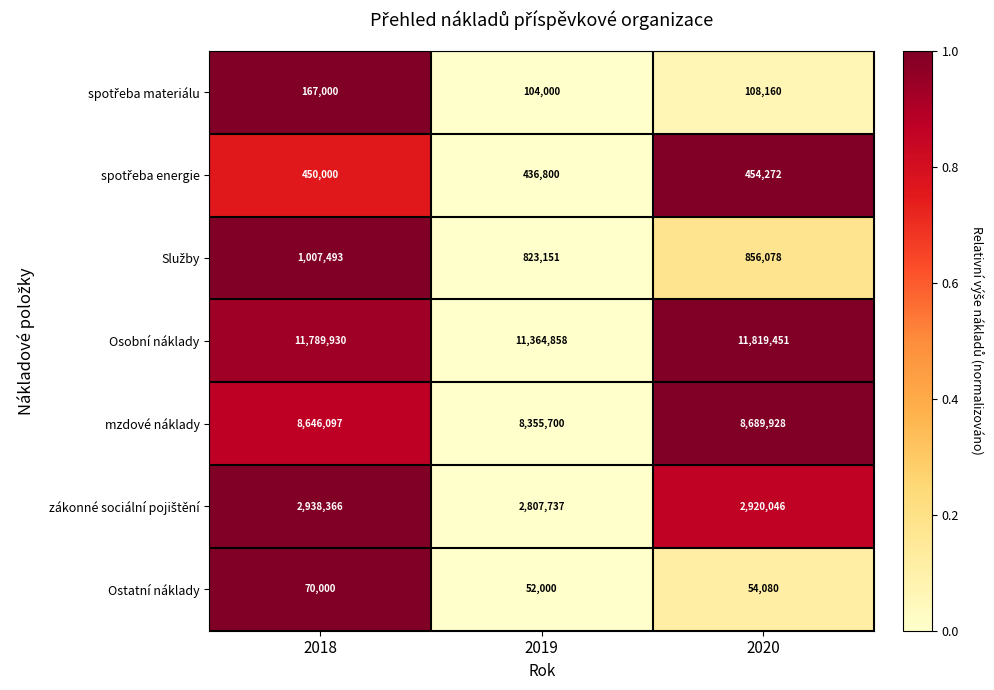

At which label is Ostatní náklady closest to 61000?

2020